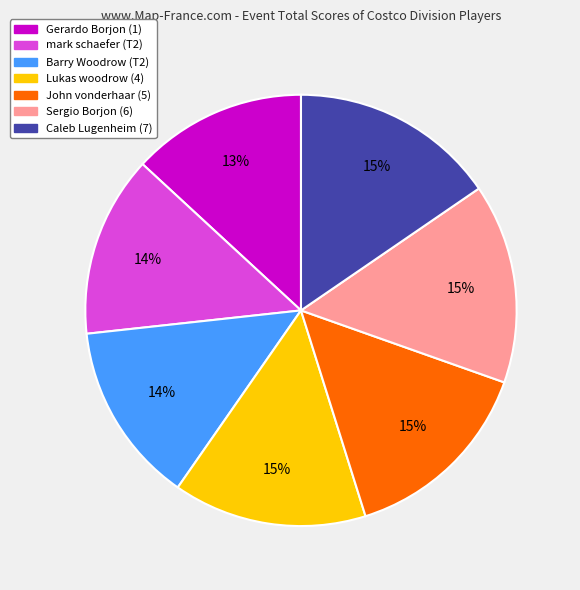

To the nearest percent, what is the combined percentage of Barry Woodrow (T2) and Sergio Borjon (6)?

29%